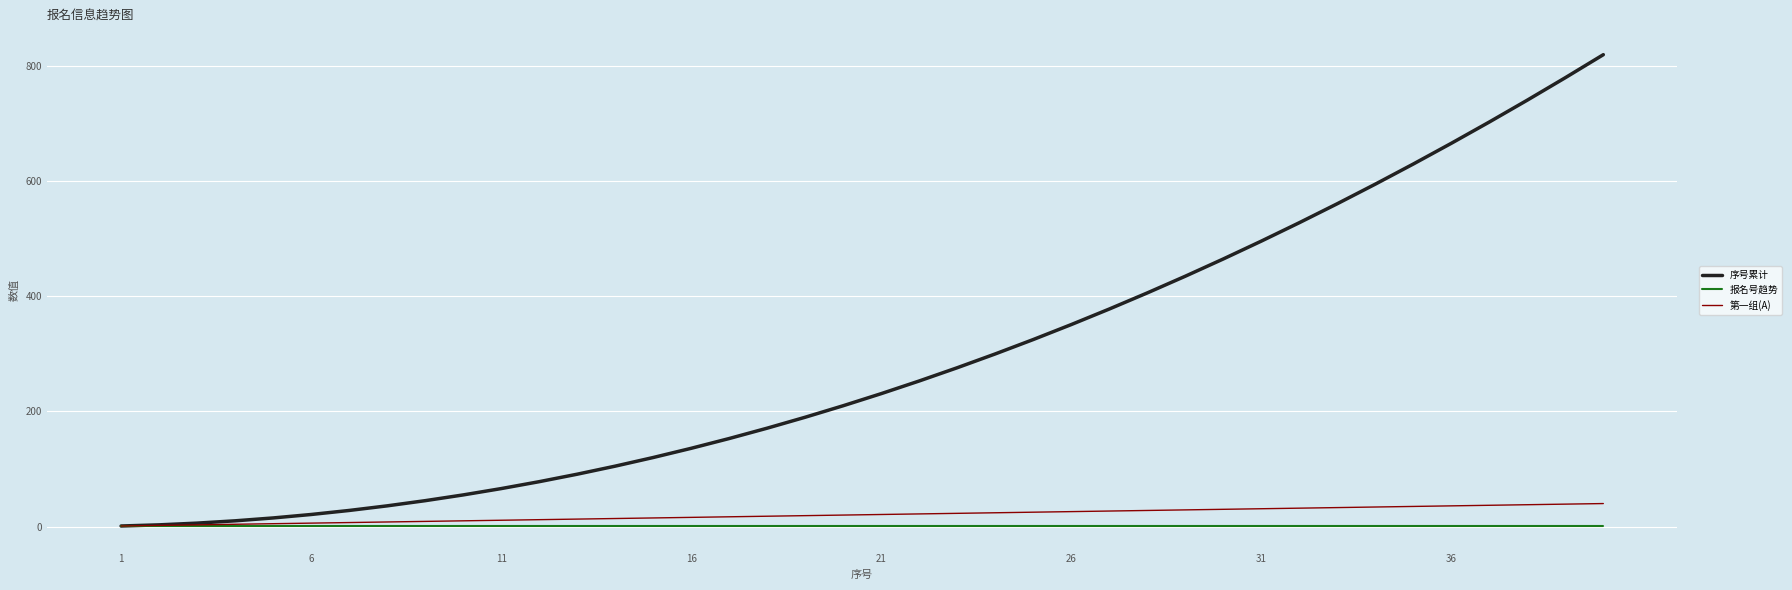

Does the chart display data point markers on the line(s)?

No